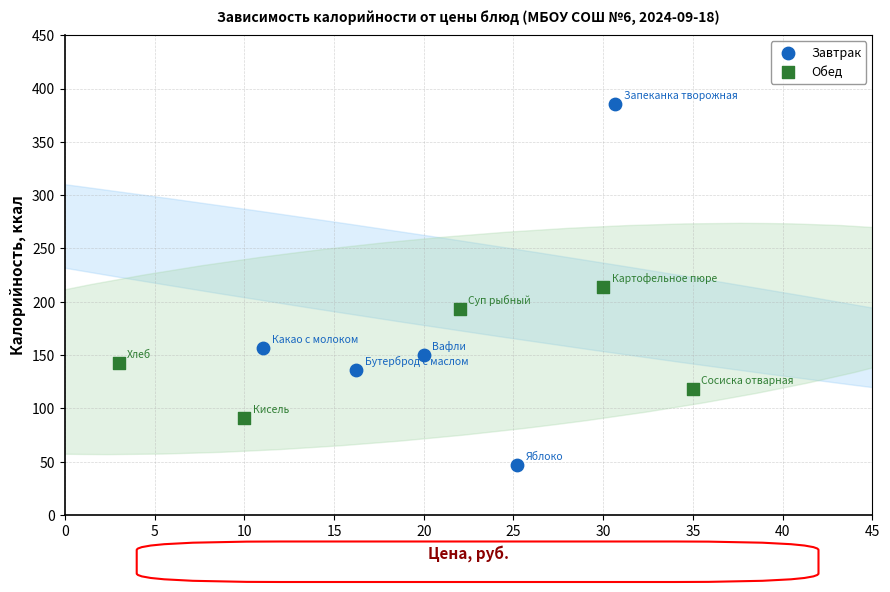

Which series has the widest spread of Y values?

Завтрак